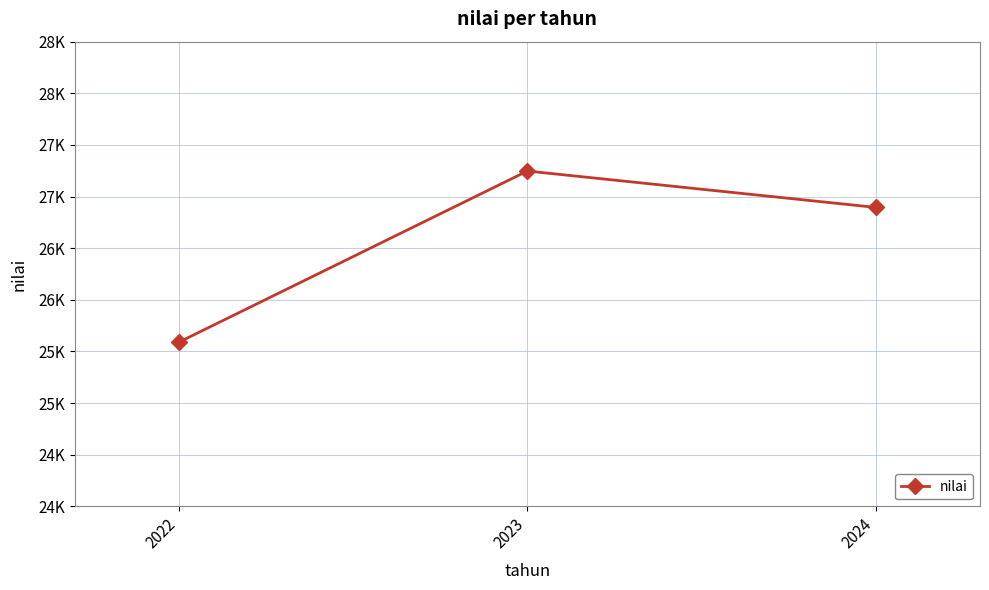

What is the sum of the values at 2023 and 2022?

52838